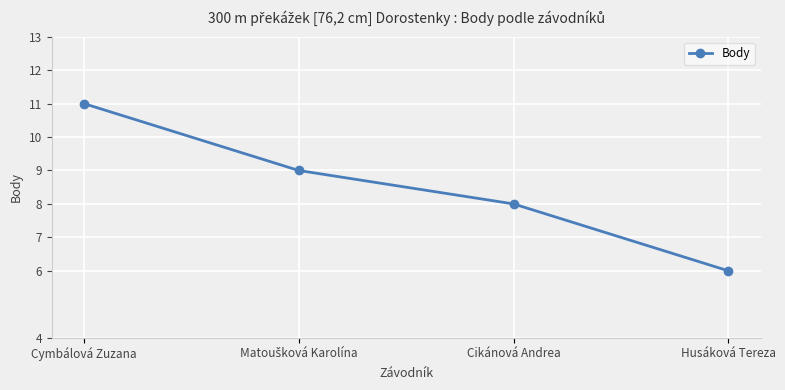

How many data points are less than 9?

2